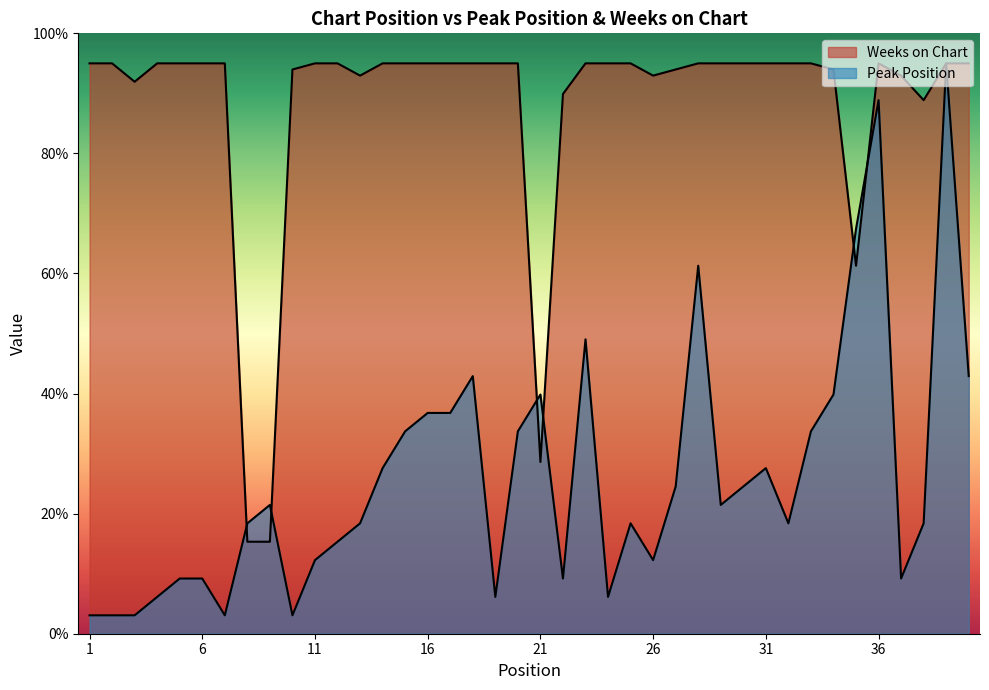

What are all the series names shown in the legend?

Peak Position, Weeks on Chart